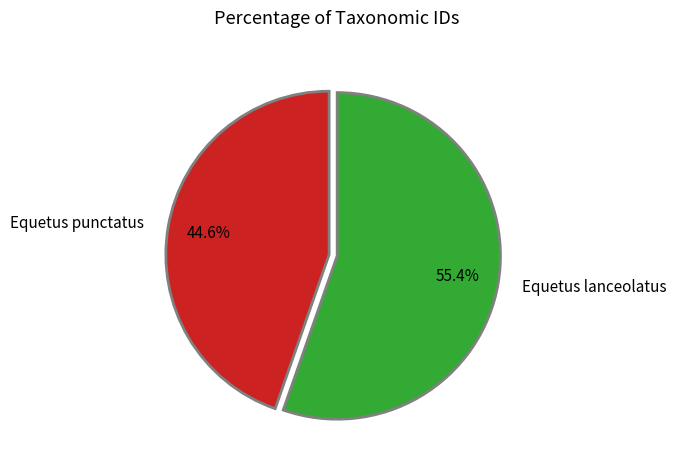

To the nearest percent, what percentage of the pie is Equetus lanceolatus?

55%